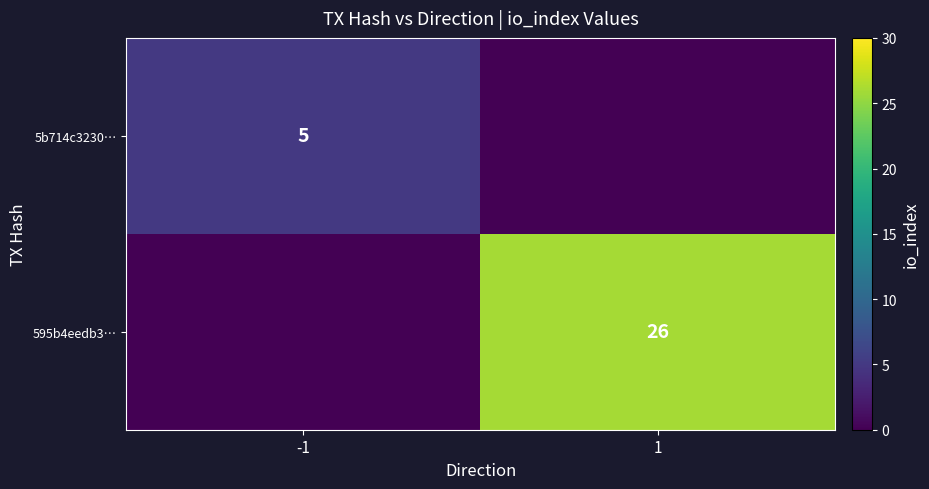

The 595b4eedb3… series shows 36 at 1. True or false?

False